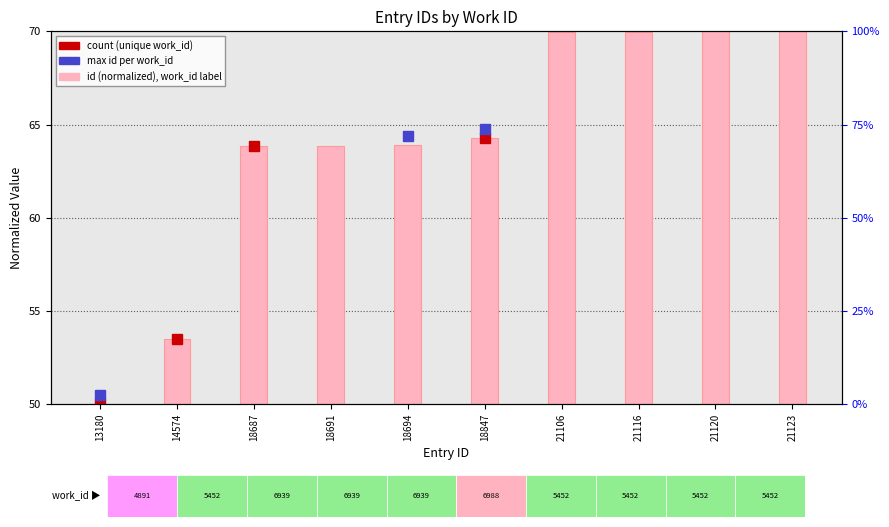

Reading left to right, what are all the values shown in this chart?

0.0	3.5	13.9	13.9	13.9	14.3	20.0	20.0	20.0	20.0